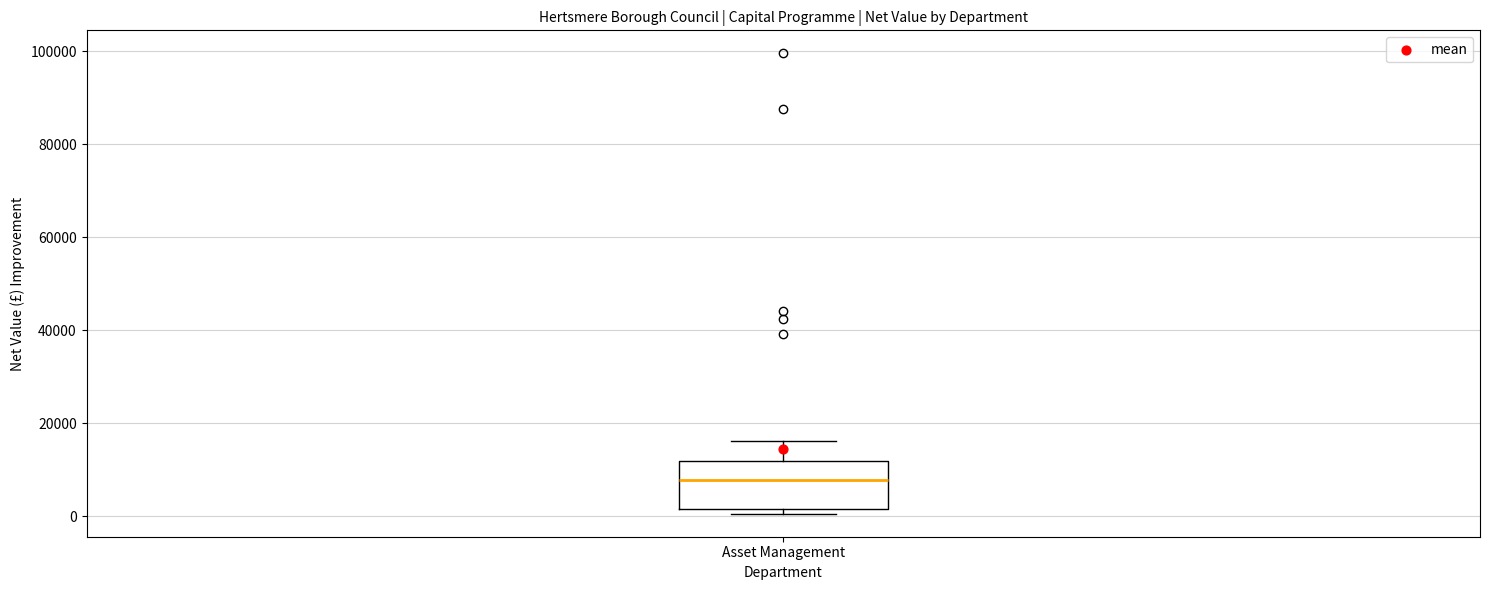

Read this box plot against the y-axis: the position of the median line, the range covered by the box, and the ends of both whiskers. The values are not printed on the chart, so give them approximately, as read against the axis.

median 8000, box 2000 to 12000, whiskers 0 to 16000